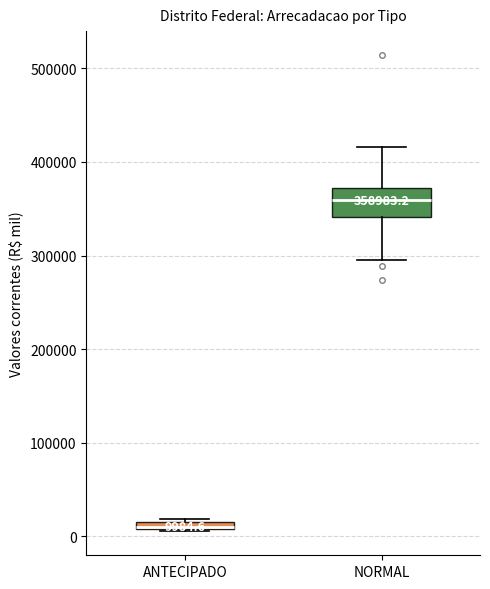

Which box has the lowest median line?

ANTECIPADO